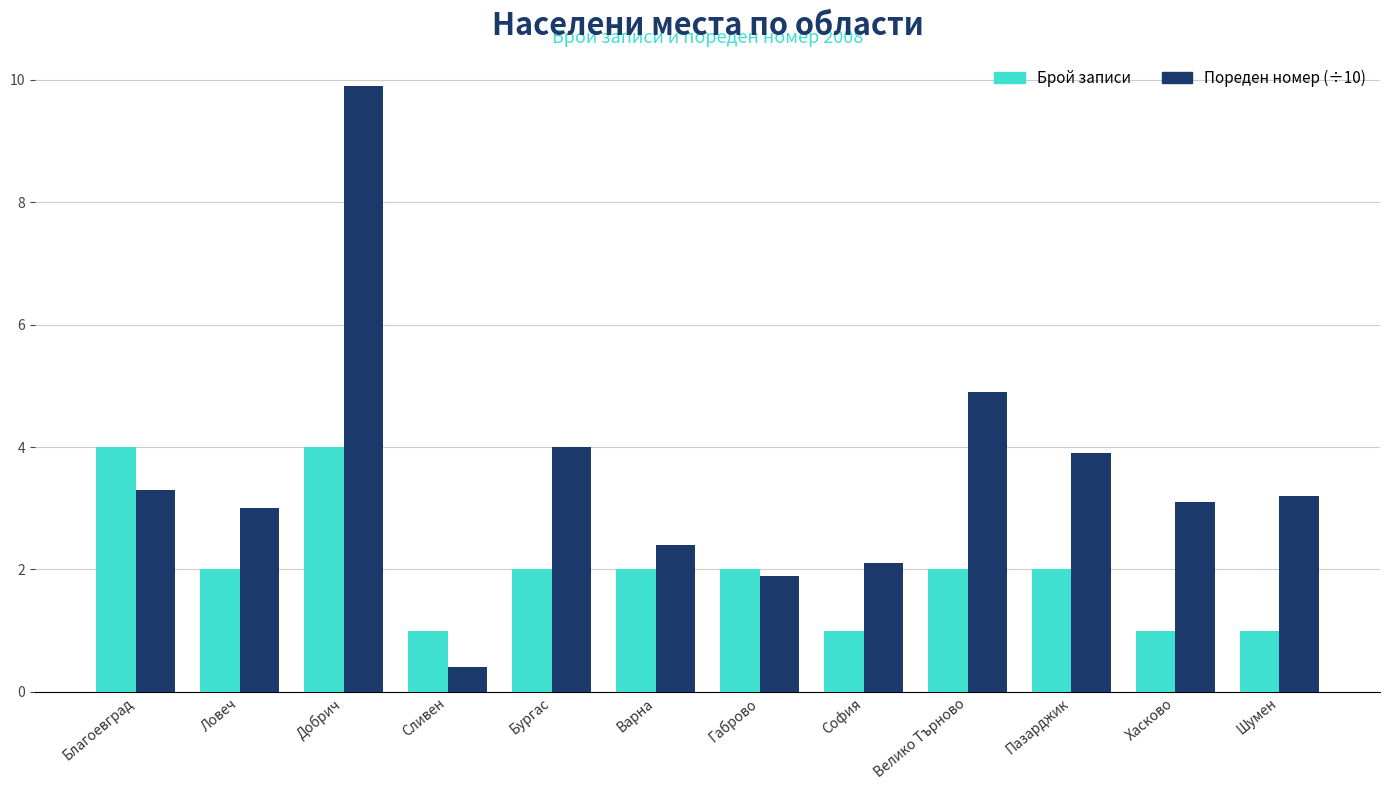

At Варна, list the series in order from largest to smallest.

Пореден номер (÷10), Брой записи